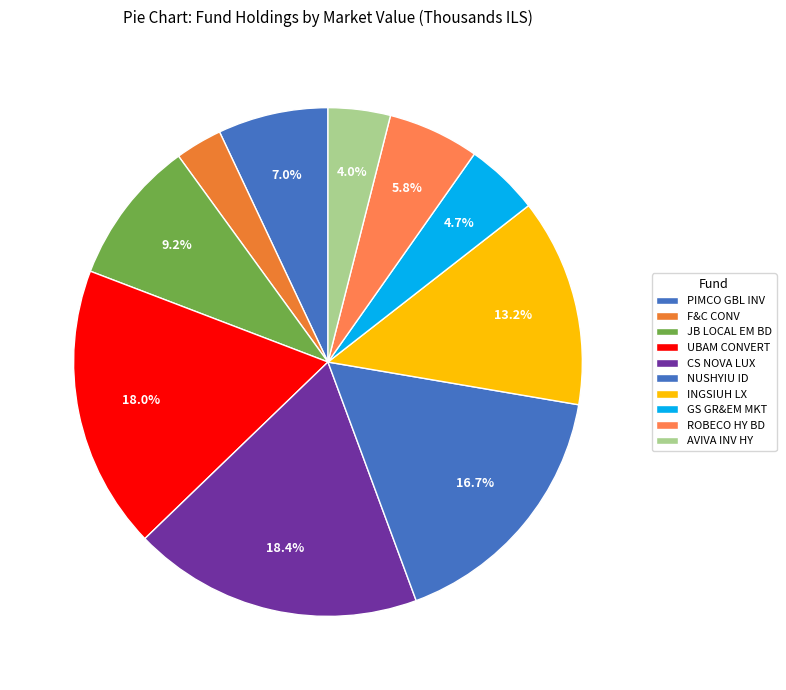

Which category has the biggest portion of the pie?

CS NOVA LUX GLB SEN LOAN-M